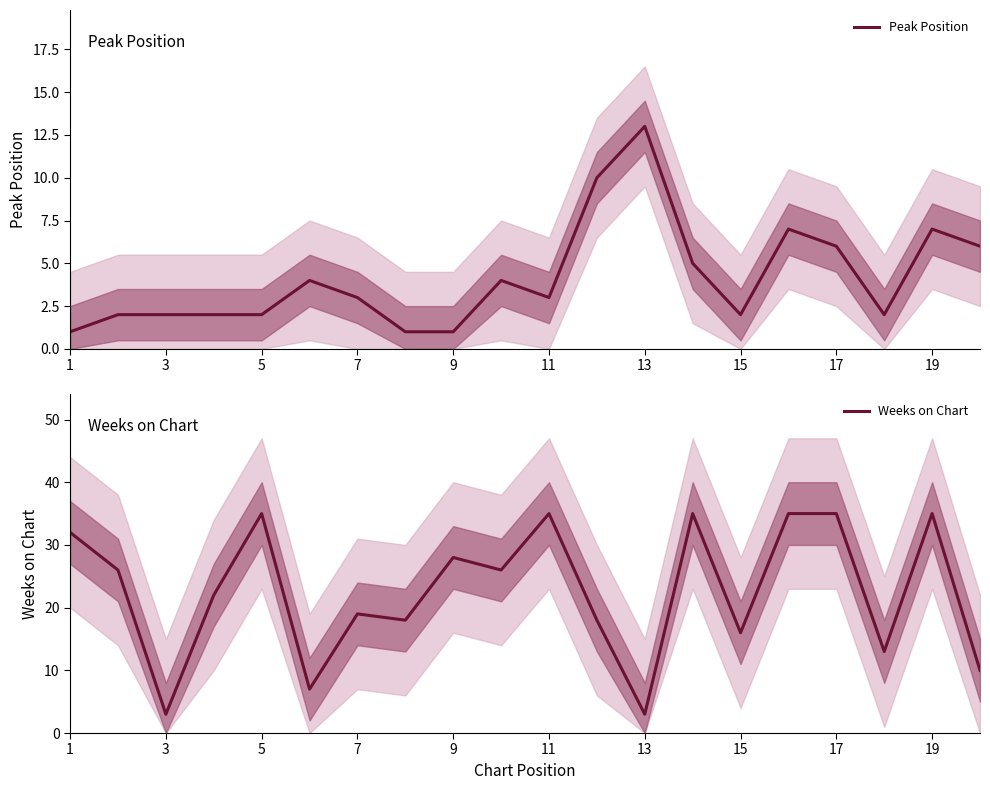

Rank the series by their maximum value, from lowest to highest.

Peak Position, Weeks on Chart